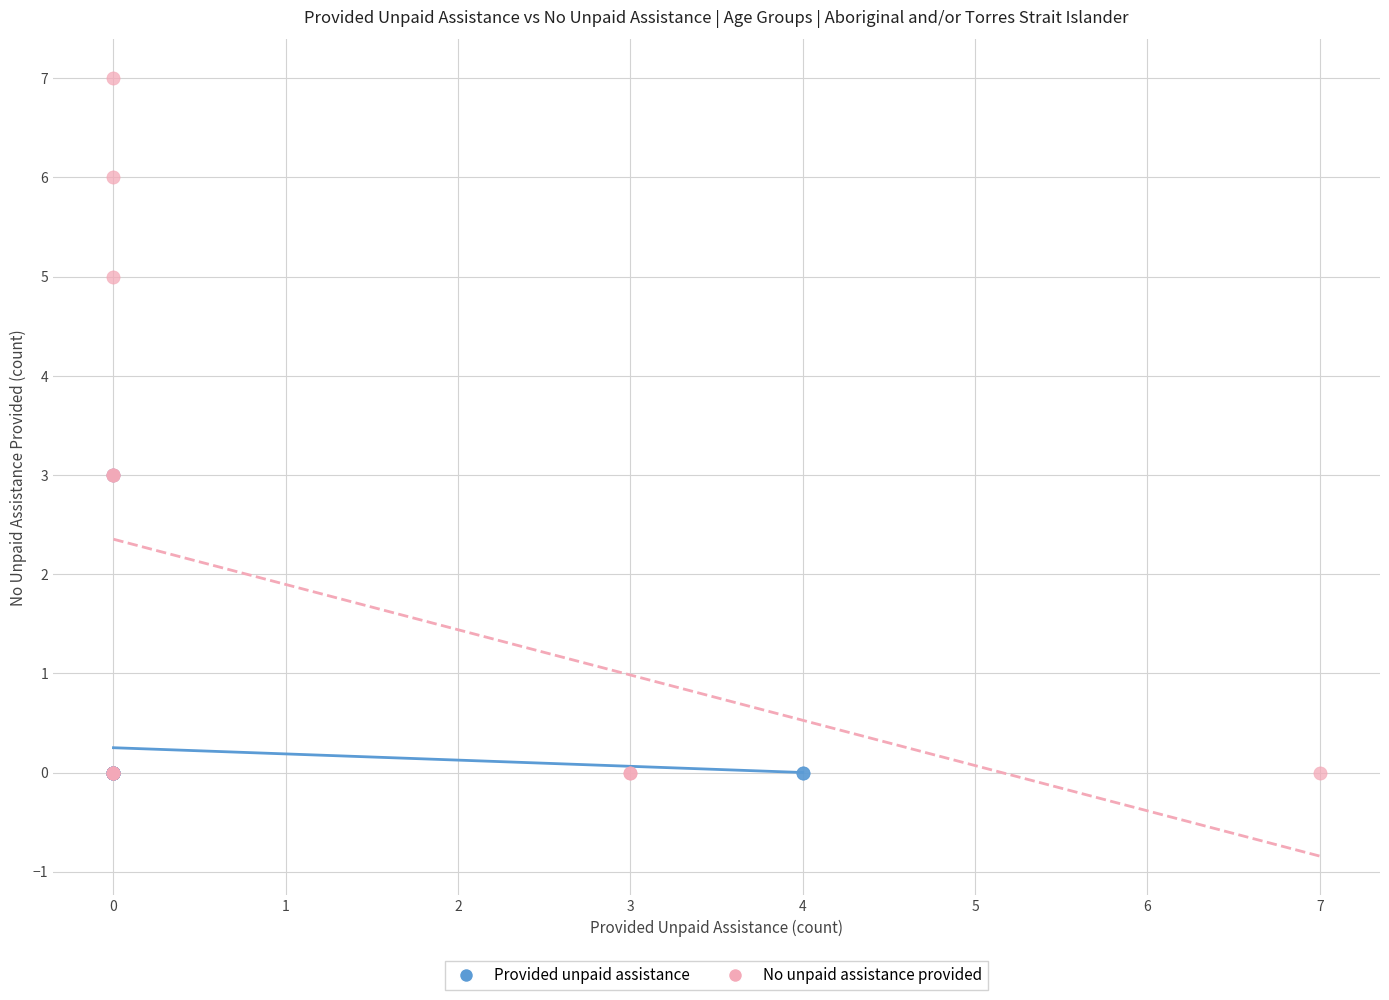

Which series has the widest spread of Y values?

No unpaid assistance provided